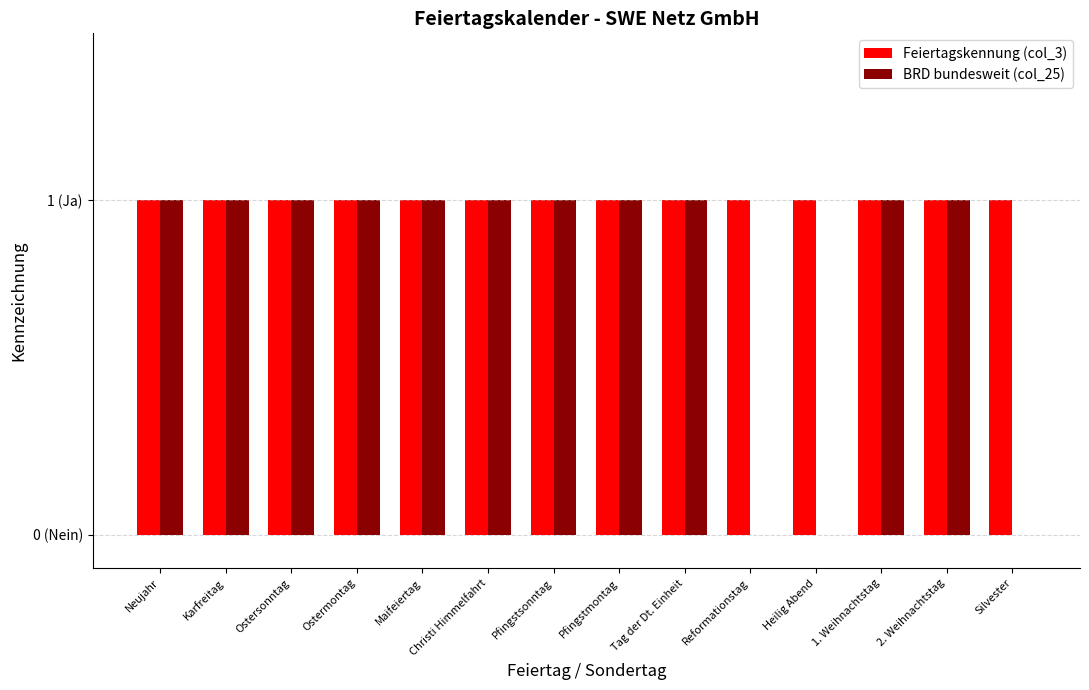

Does the chart contain stacked bars?

No